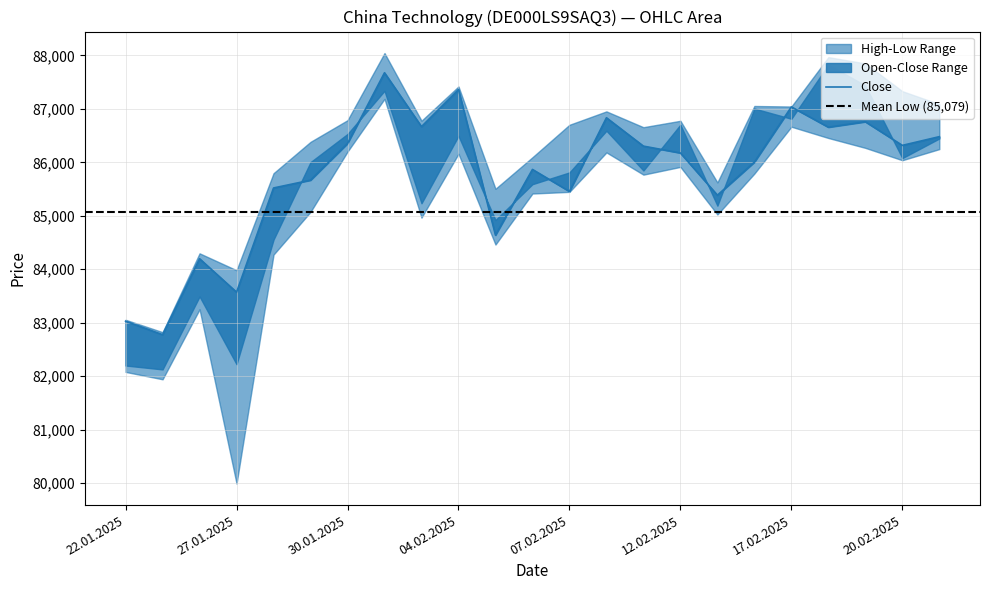

Rank the series by their maximum value, from lowest to highest.

Low, Close, Open, High